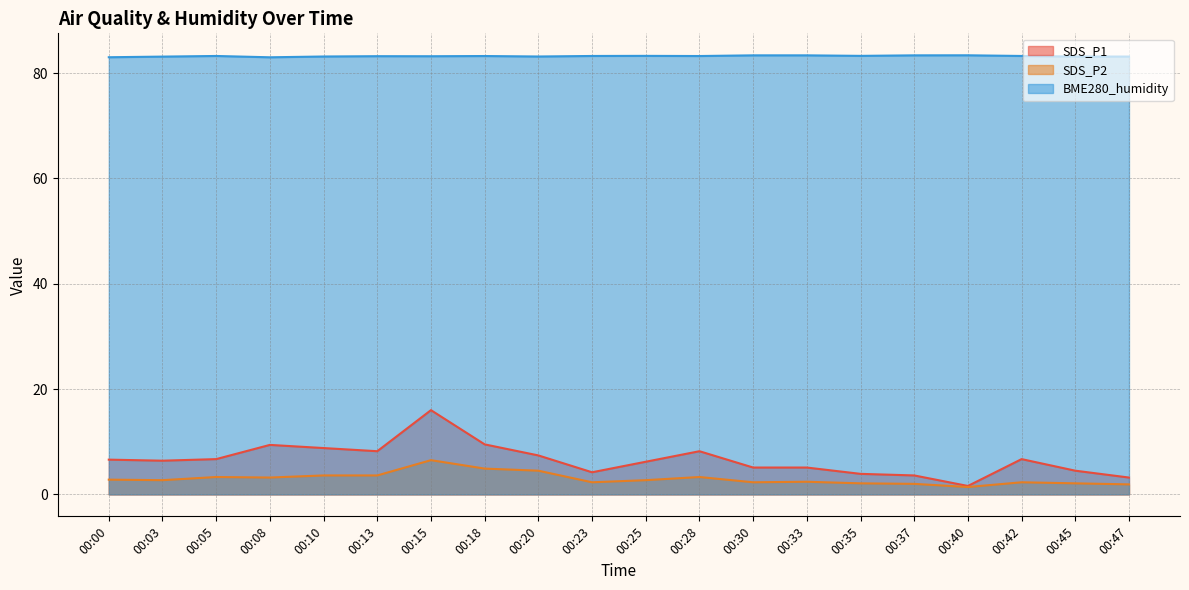

At which category is the sum across all series the highest?

00:15